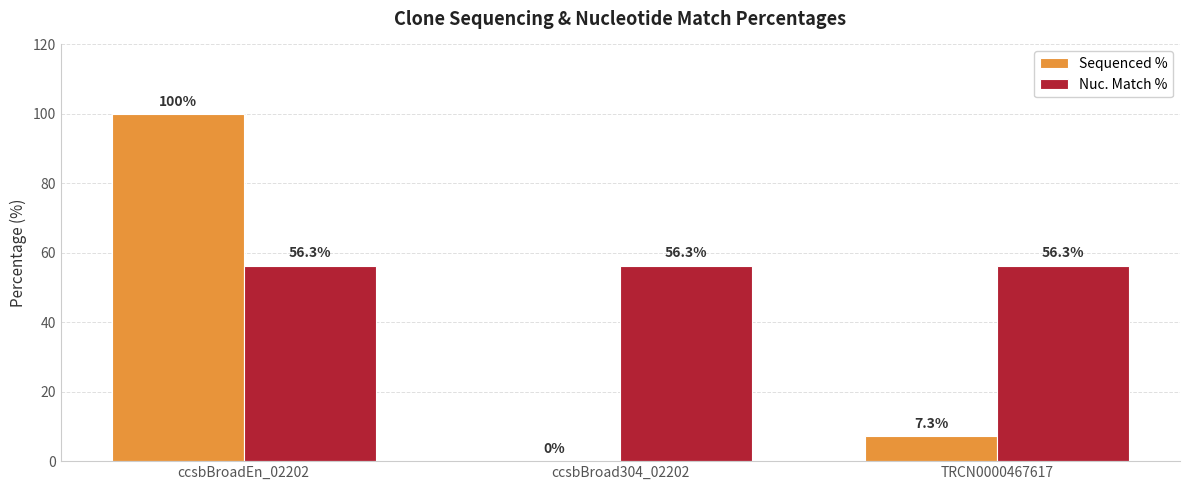

What are all the series names shown in the legend?

Sequenced %, Nuc. Match %